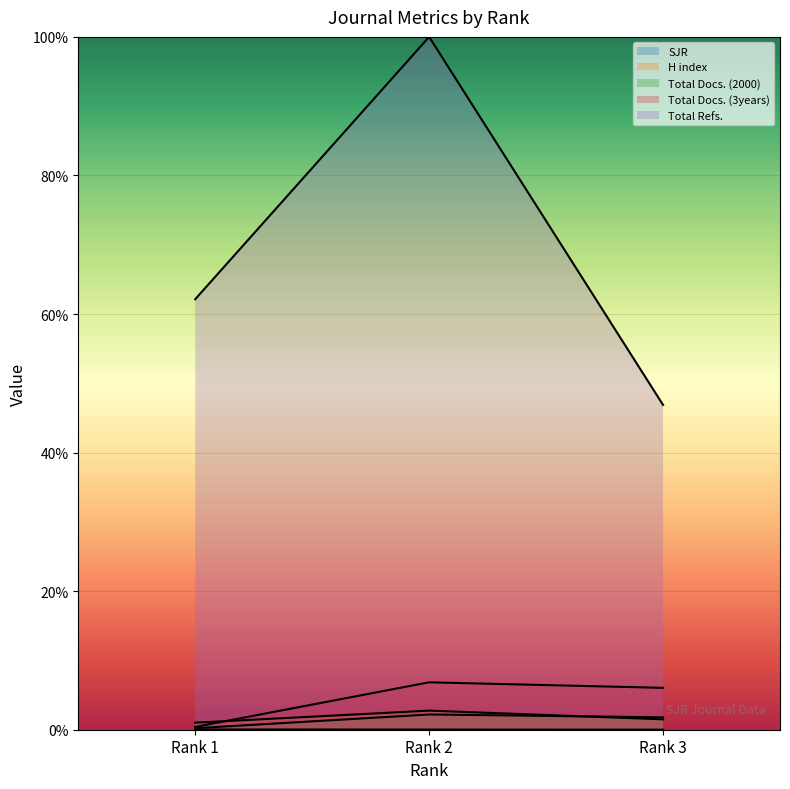

Between Rank 3 and Rank 1, which is larger?

Rank 1